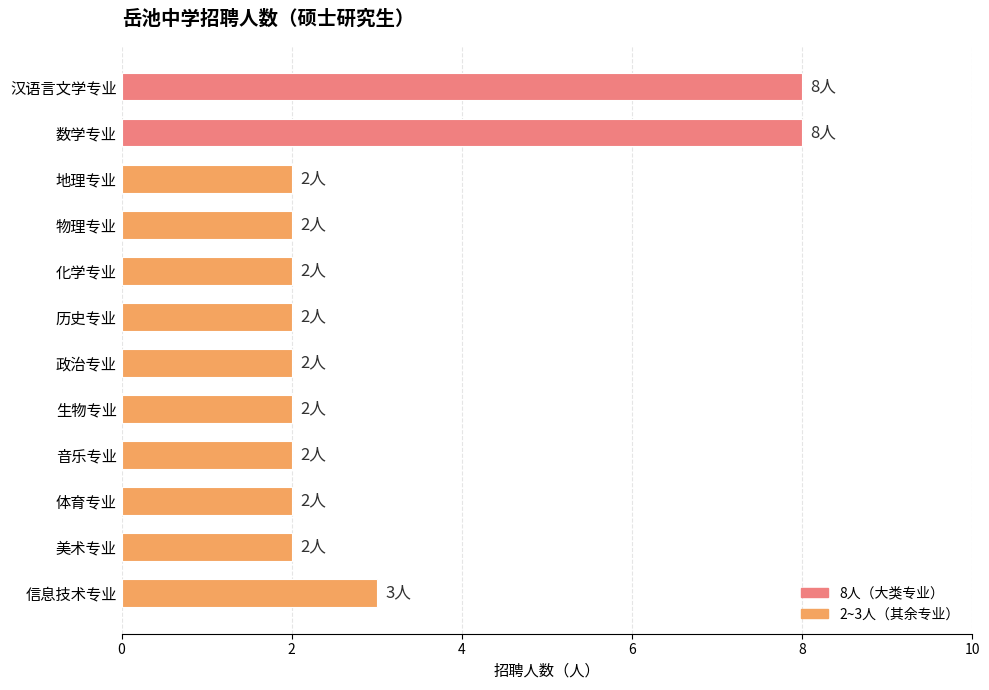

What is the difference between the second highest and second lowest values?

6